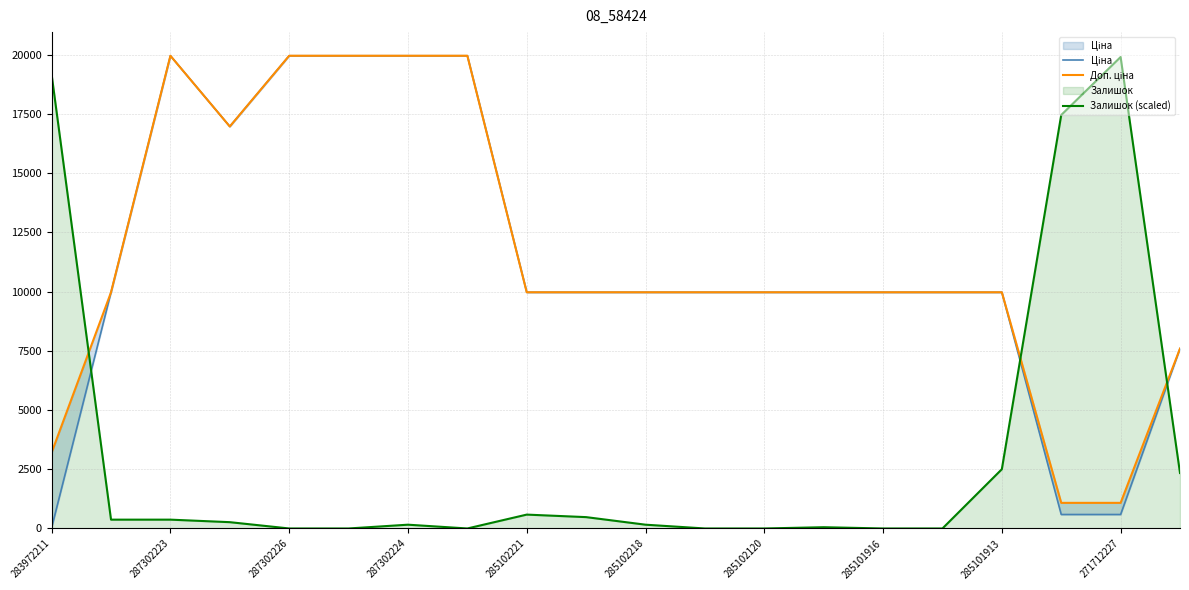

Does the chart have visible grid lines?

Yes